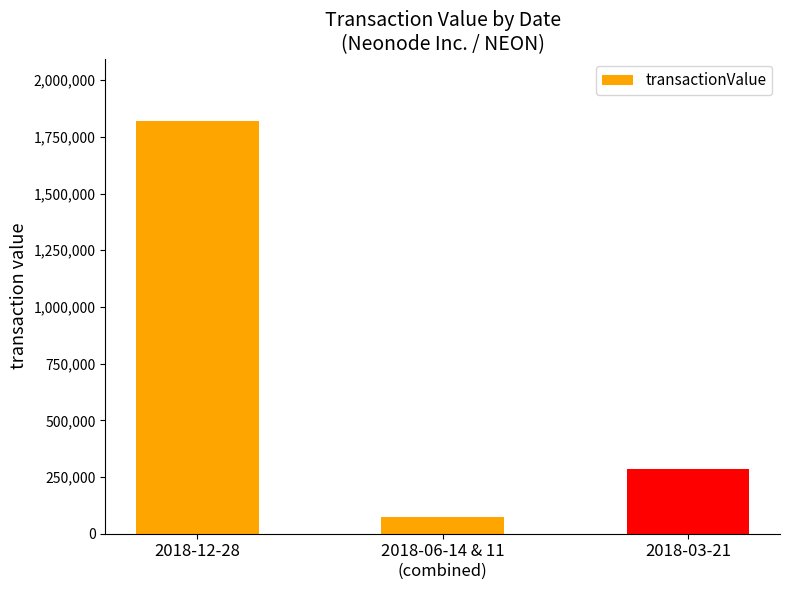

List the labels in order of value, largest first.

2018-12-28, 2018-03-21, 2018-06-14 & 11
(combined)